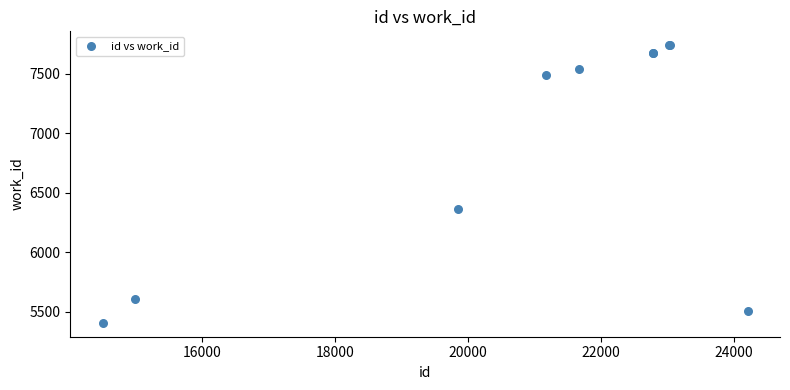

What Y value in the scatter plot is closest to 6574?

6366